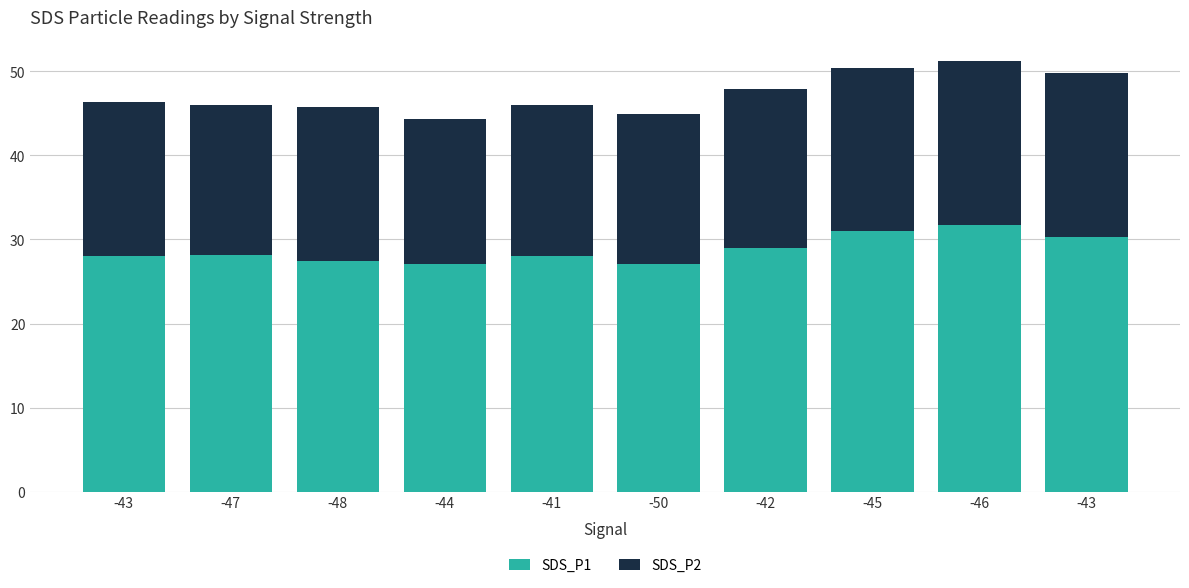

Which category has the highest value in the SDS_P1 series?

-46